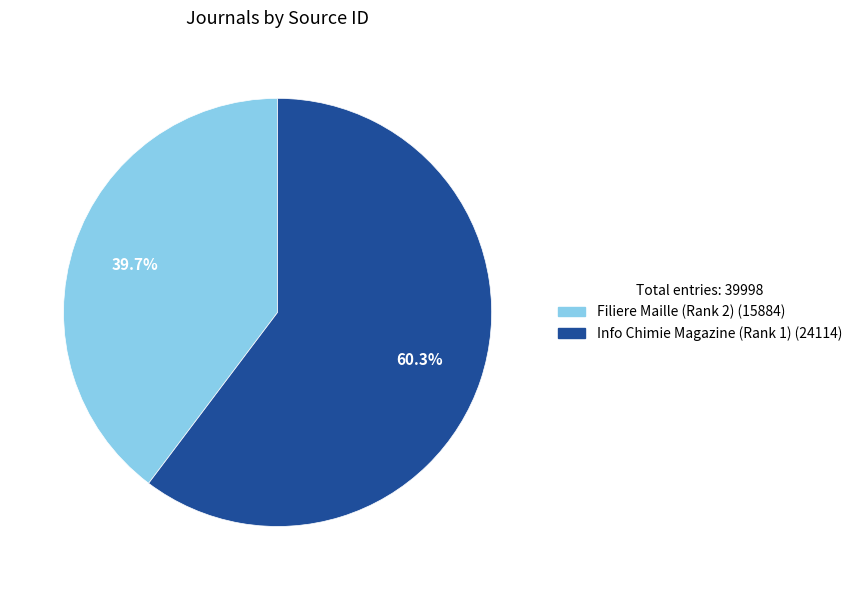

What is the ratio of the value at Info Chimie Magazine (Rank 1) to the value at Filiere Maille (Rank 2)?

1.5